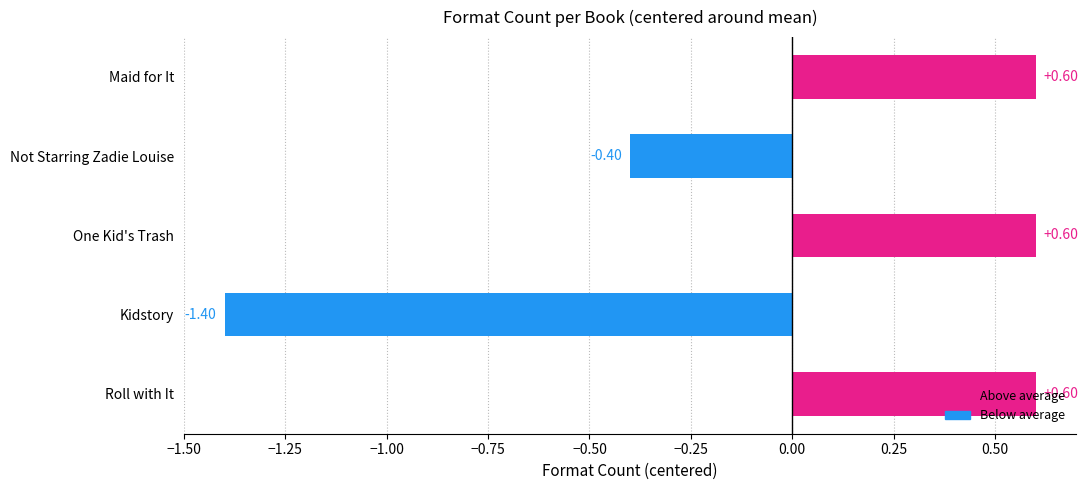

What is the label of the 1st bar from the top?

Maid for It